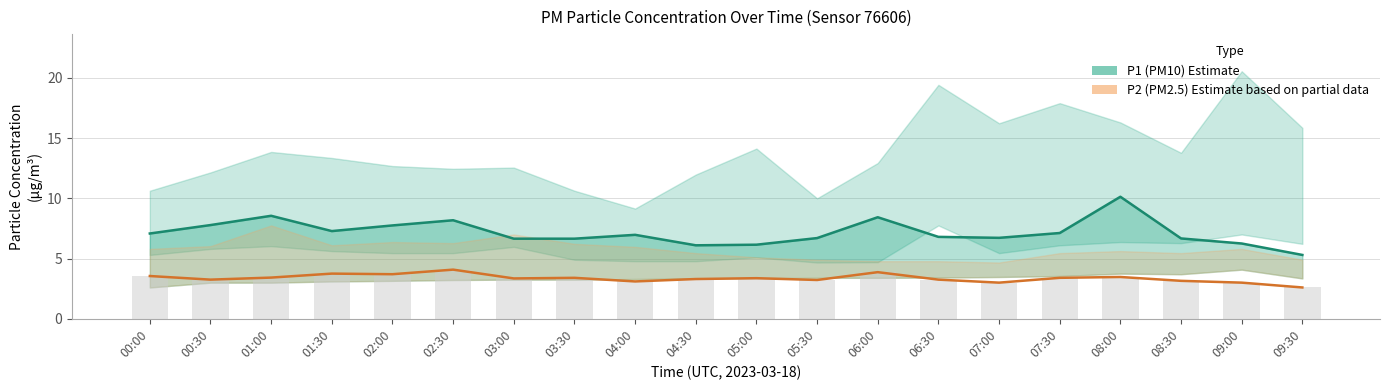

At which category is the sum across all series the highest?

08:00